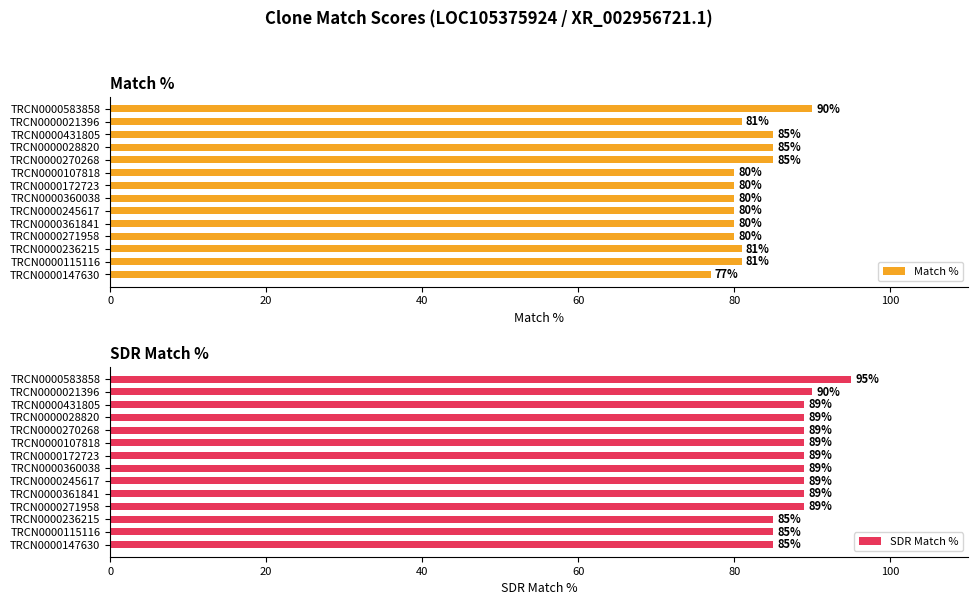

At which label does Match % reach its peak?

TRCN0000583858